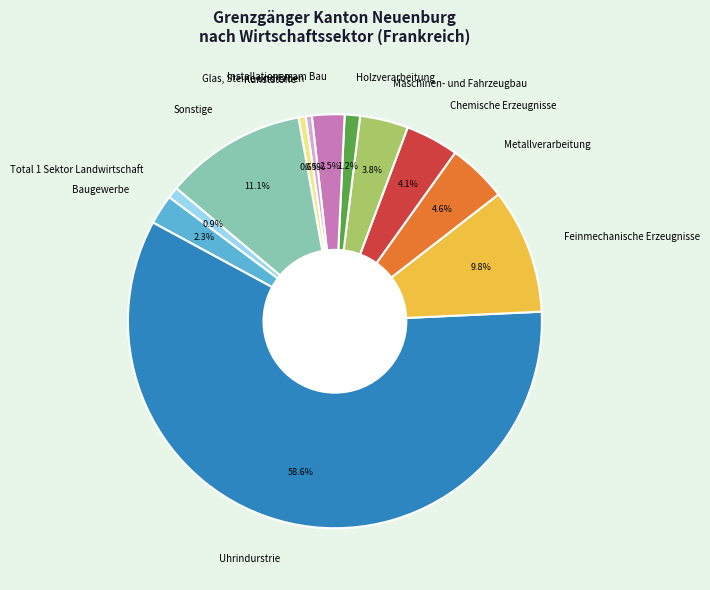

Do Total 1 Sektor Landwirtschaft and Sonstige together represent more than half of the pie?

No